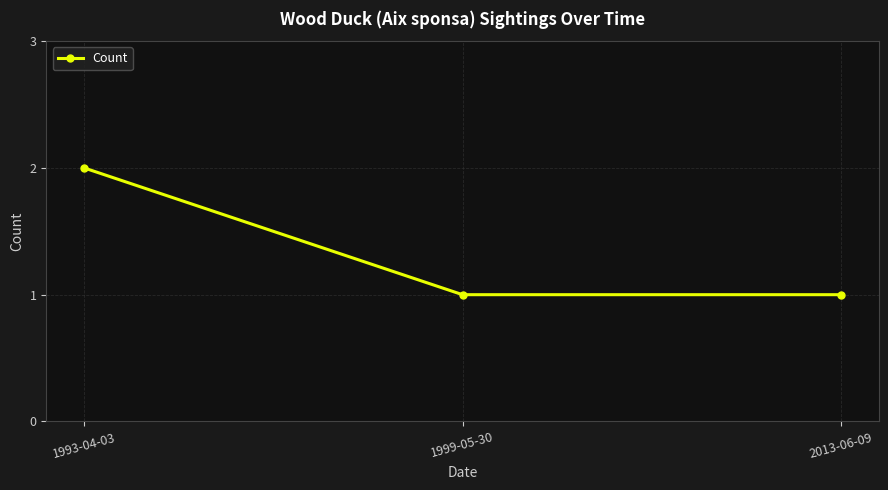

The chart shows a value of 0 at 2013-06-09. True or false?

False